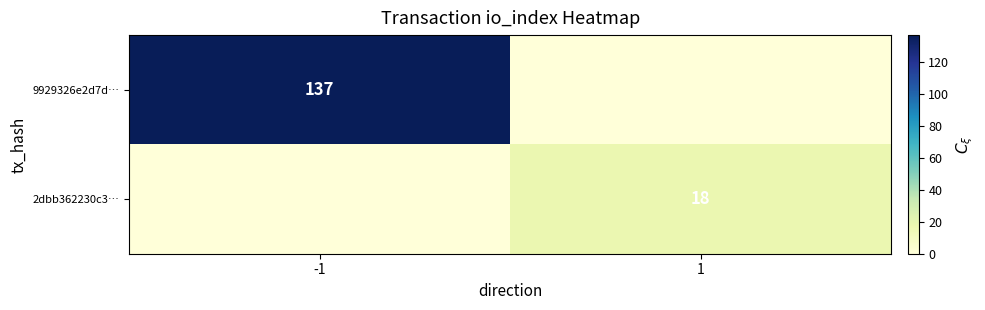

Is it true that 9929326e2d7d… equals 203 at -1?

False